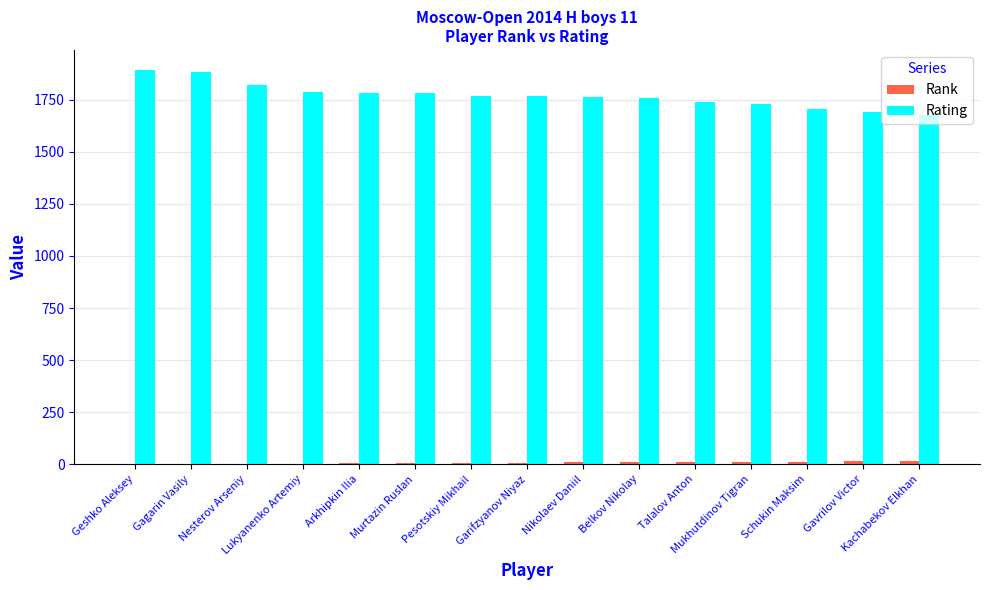

What is the greatest value displayed?

1894